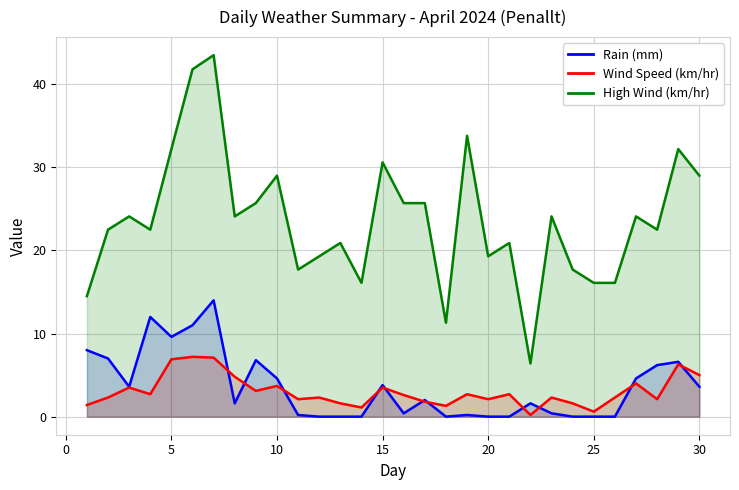

Which series has the largest total across all categories?

High Wind (km/hr)